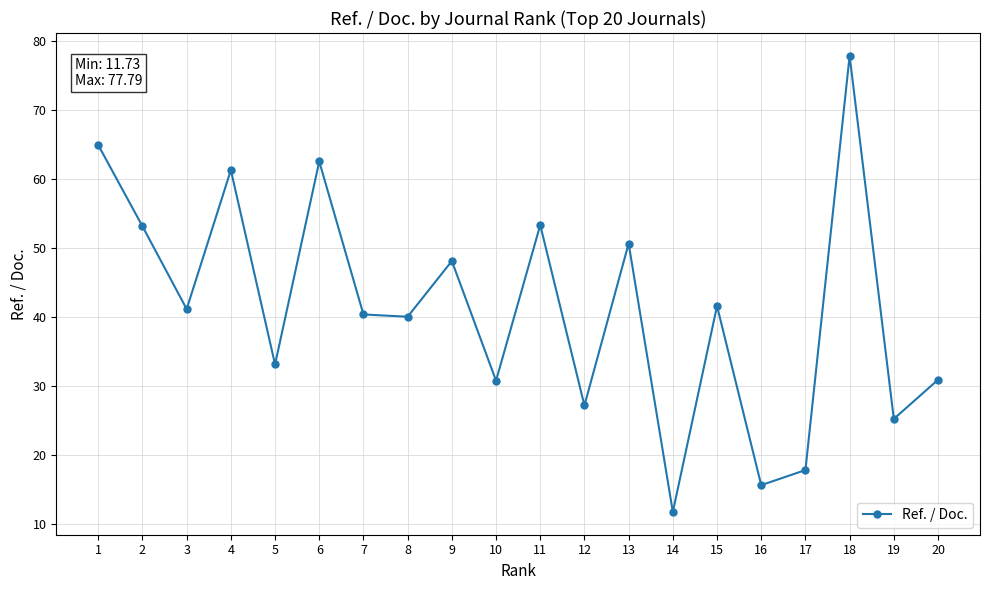

The chart shows a value of 40.3 at 7. True or false?

True